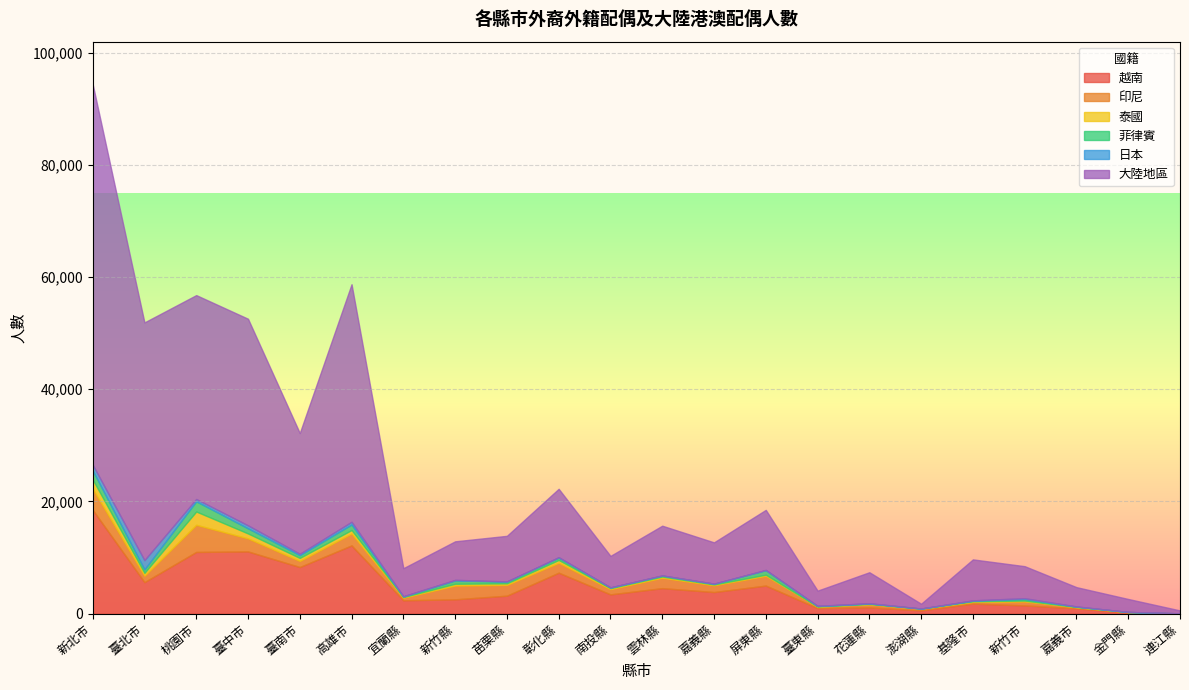

Is it true that 泰國 equals 6 at 臺東縣?

False